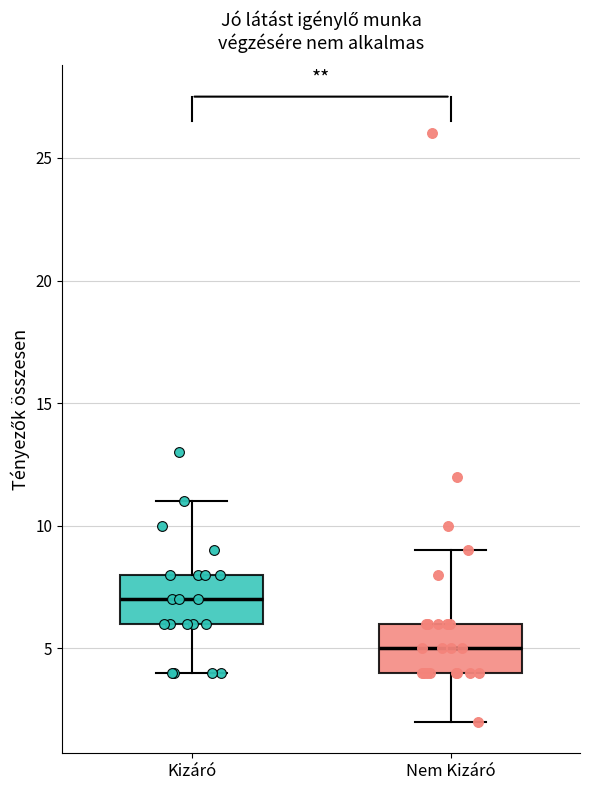

Which box has the highest median line?

Kizáró